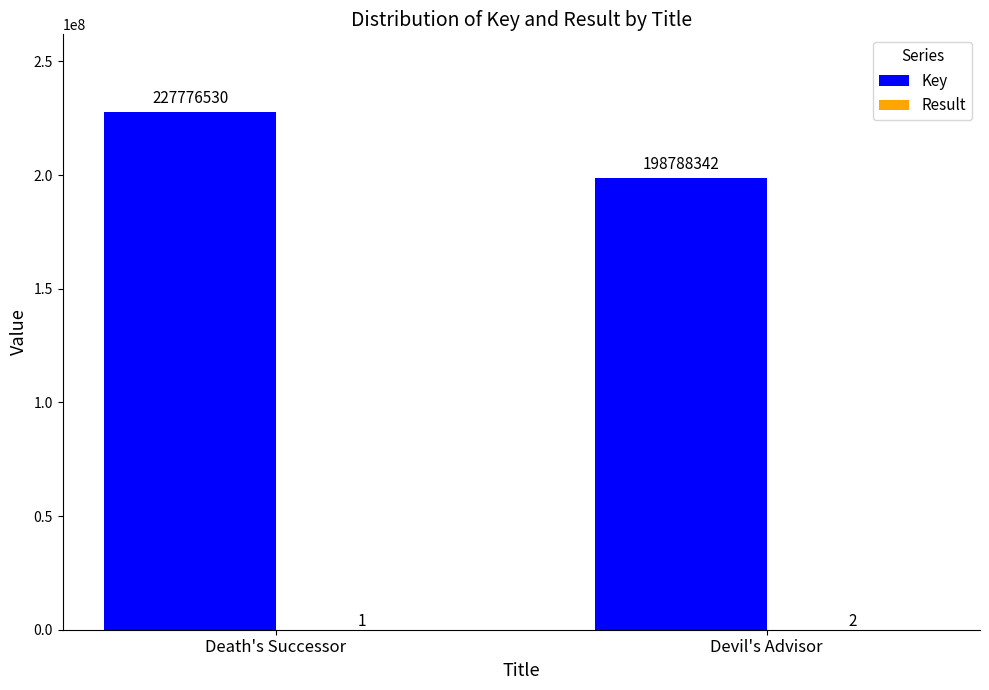

What is the sum of all Key values?

426564872